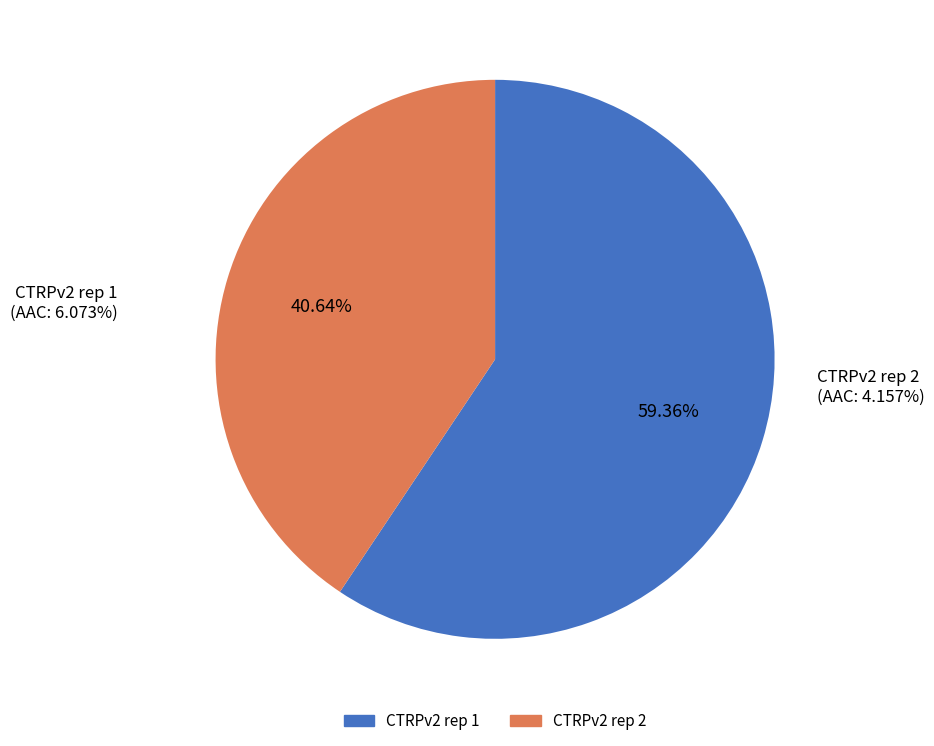

To the nearest percent, what is the difference between the largest and smallest slice percentages?

19%